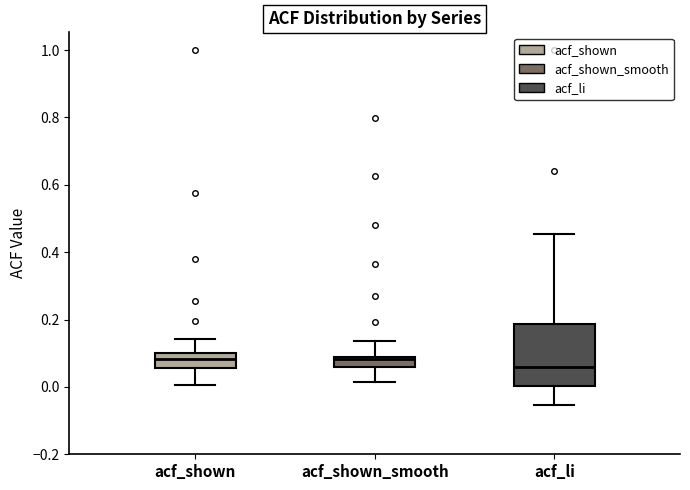

Reading left to right, read every box against the y-axis: the position of its median line, the range the box covers, and the ends of its whiskers. The values are not printed on the chart, so give them approximately, as read against the axis.

acf_shown: median 0.08, box 0.06 to 0.10, whiskers 0.00 to 0.14
acf_shown_smooth: median 0.08, box 0.06 to 0.10, whiskers 0.02 to 0.14
acf_li: median 0.06, box 0.00 to 0.18, whiskers -0.06 to 0.46